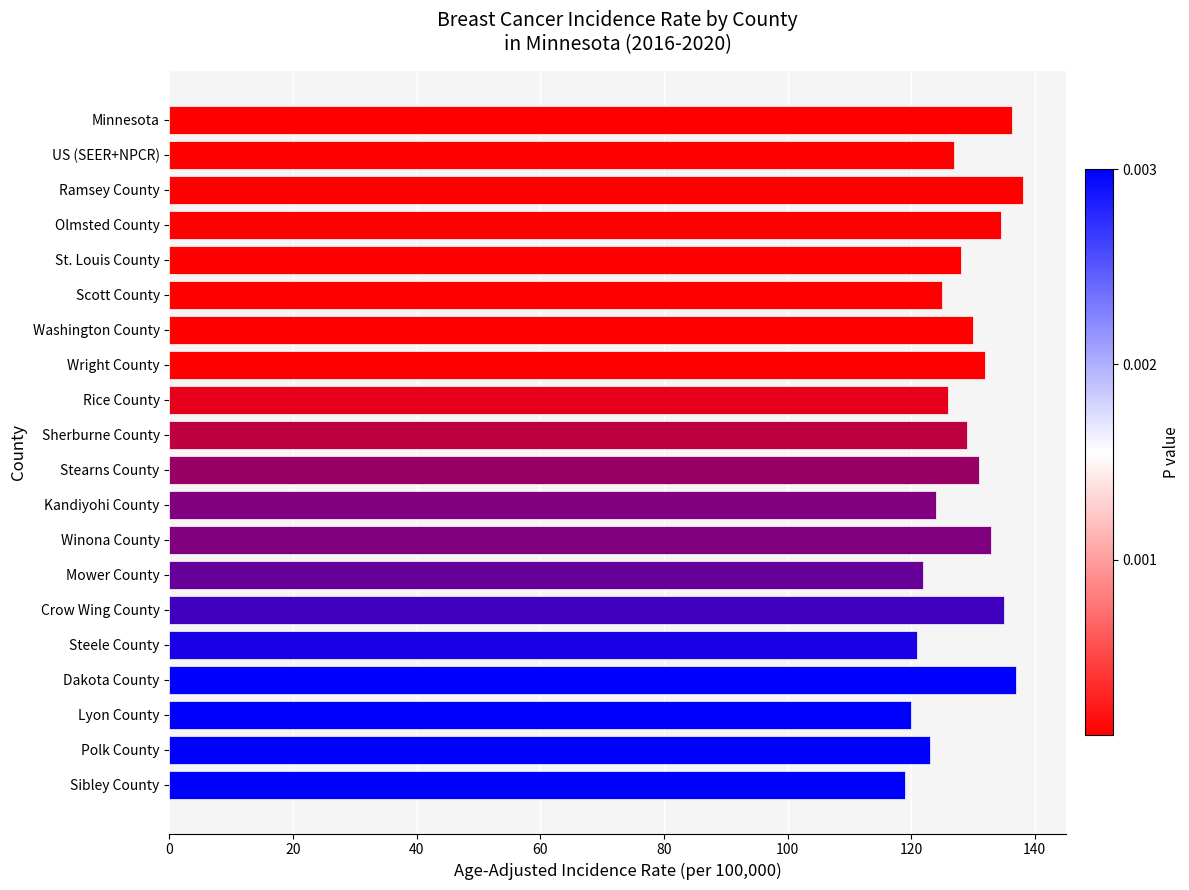

What is the average value?

128.5